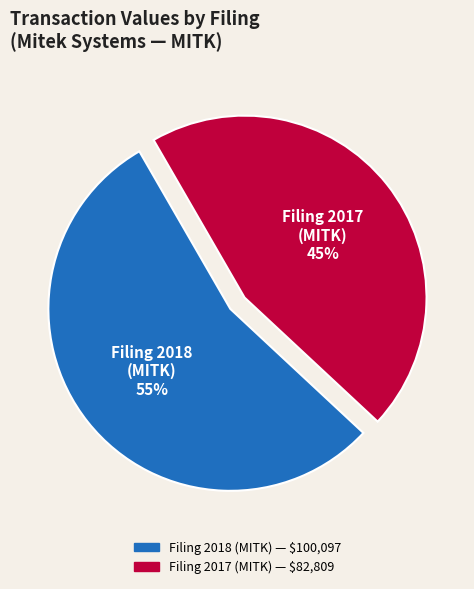

Count the number of slices in the pie.

2